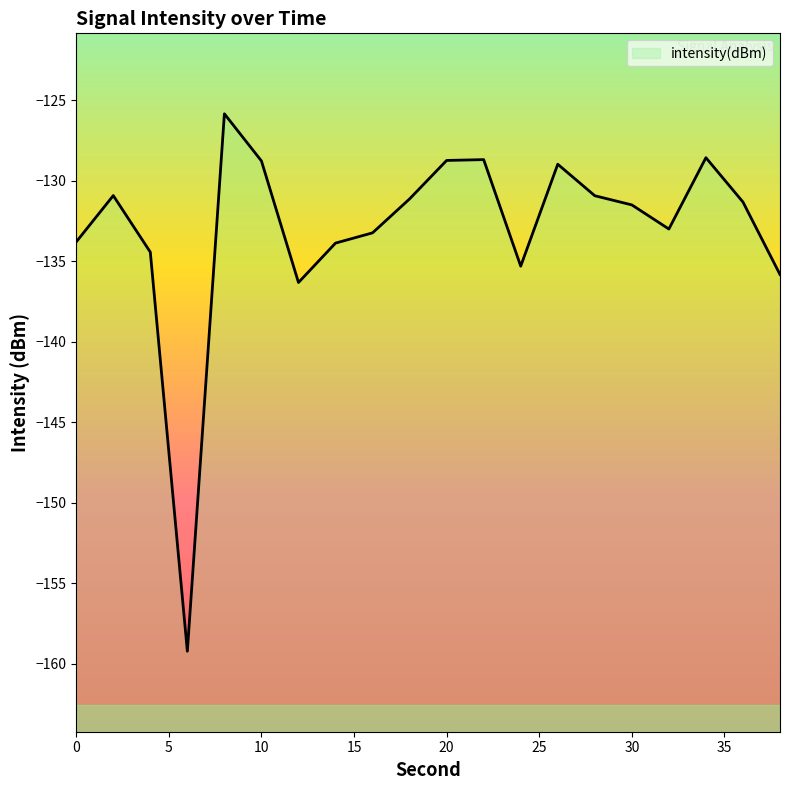

Does the chart display data point markers on the line(s)?

No